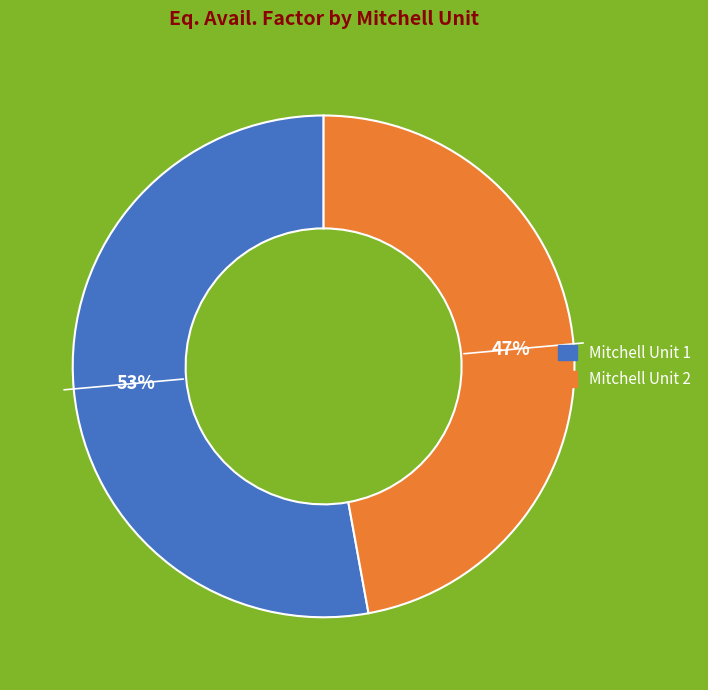

Which has a higher value, Mitchell Unit 2 or Mitchell Unit 1?

Mitchell Unit 1